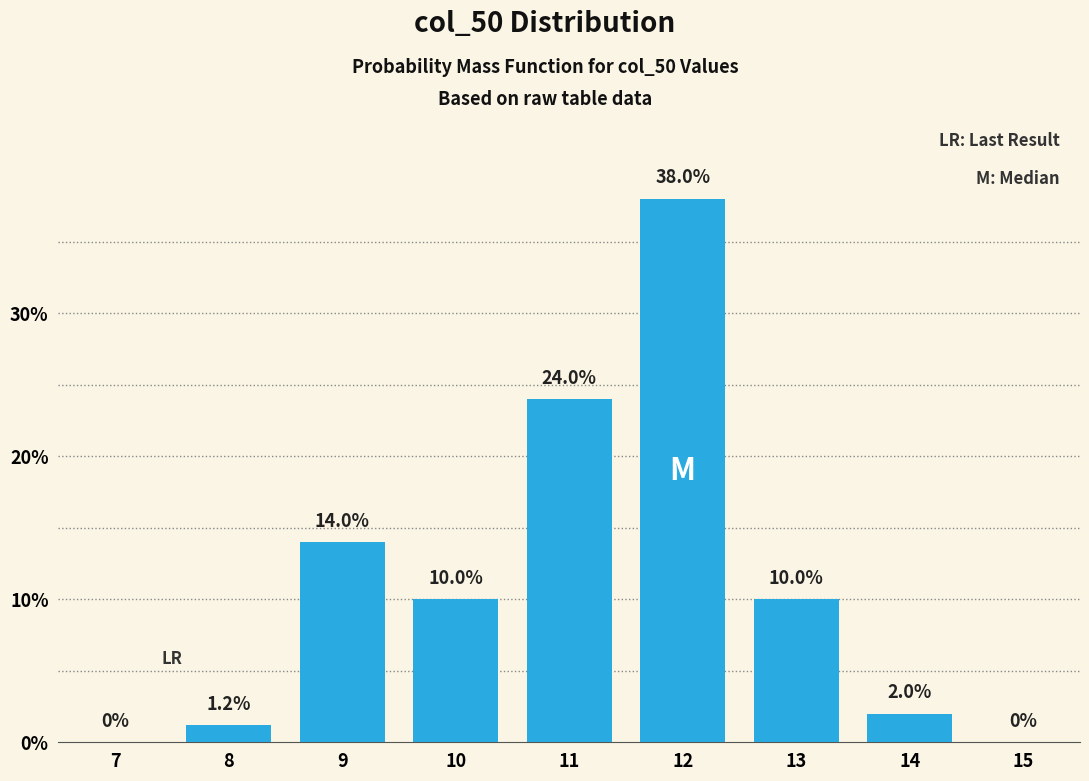

Reading left to right, what are all the values shown in this chart?

7=0.0	8=1.2	9=14.0	10=10.0	11=24.0	12=38.0	13=10.0	14=2.0	15=0.0